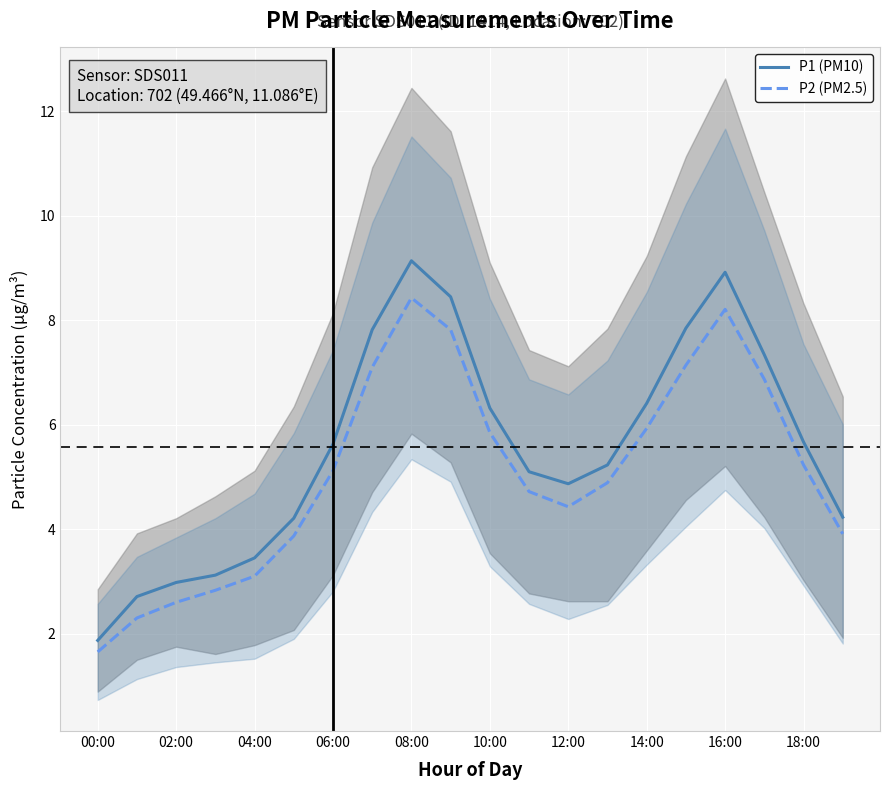

What is the maximum value shown in the chart?

9.1